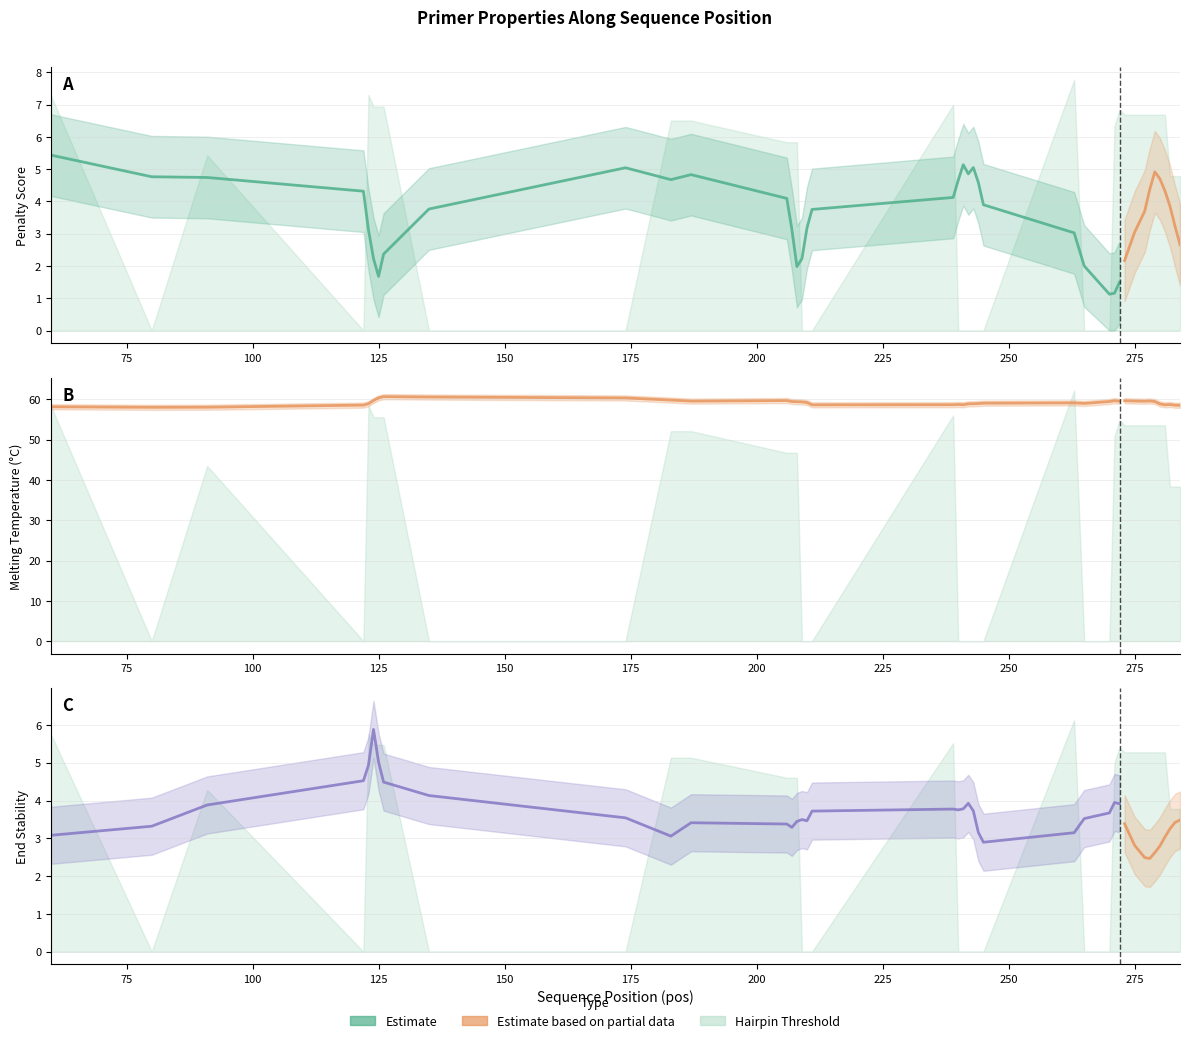

True or false: PRIMER_LEFT_0_TM has a value of 30.4 at 12.

False